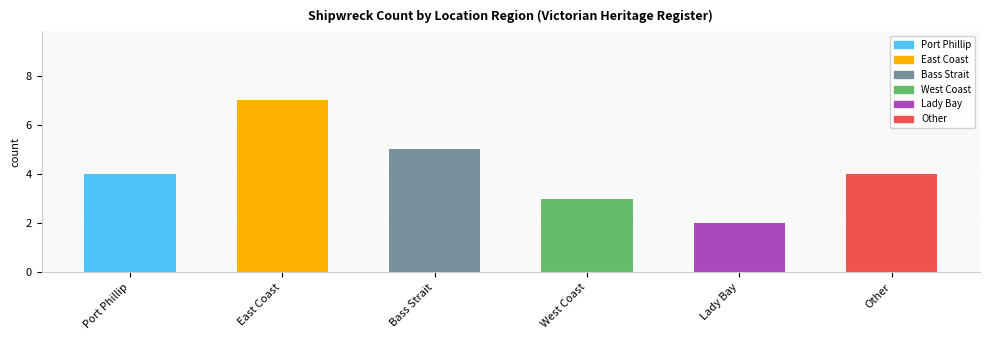

How many bars are there in total?

6